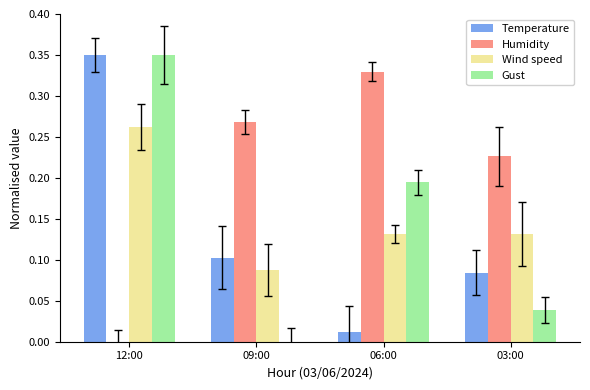

What is the total value across all series at 03:00?

0.5